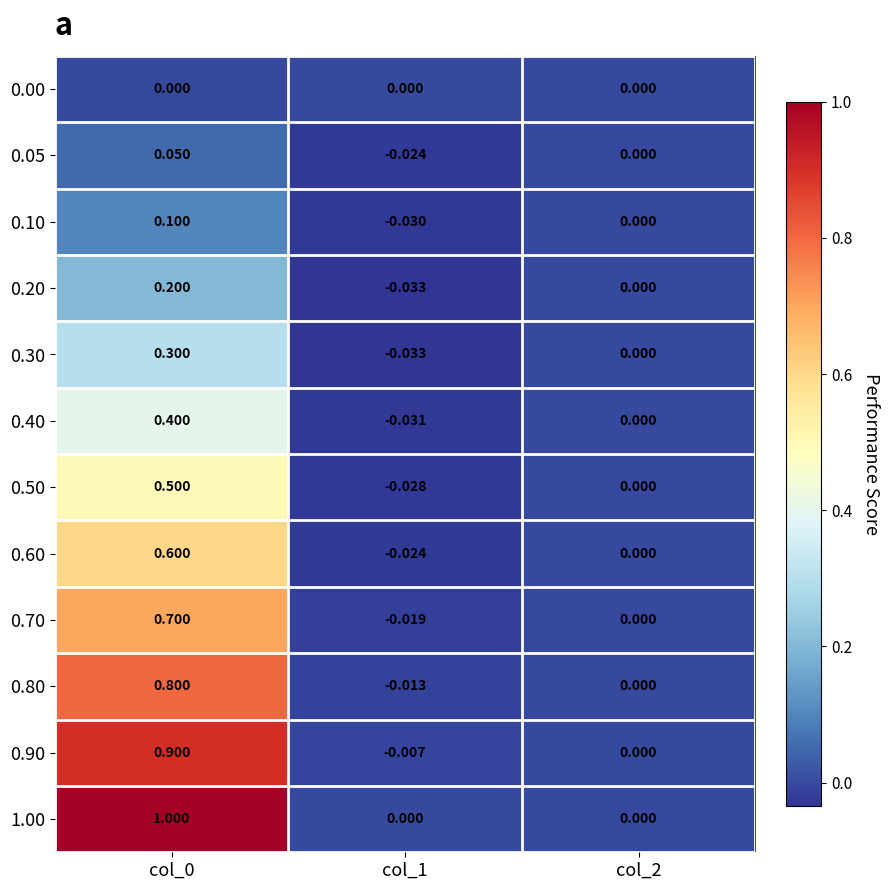

Is the value of 0.30 at col_1 greater than the value of 0.50 at col_0?

No